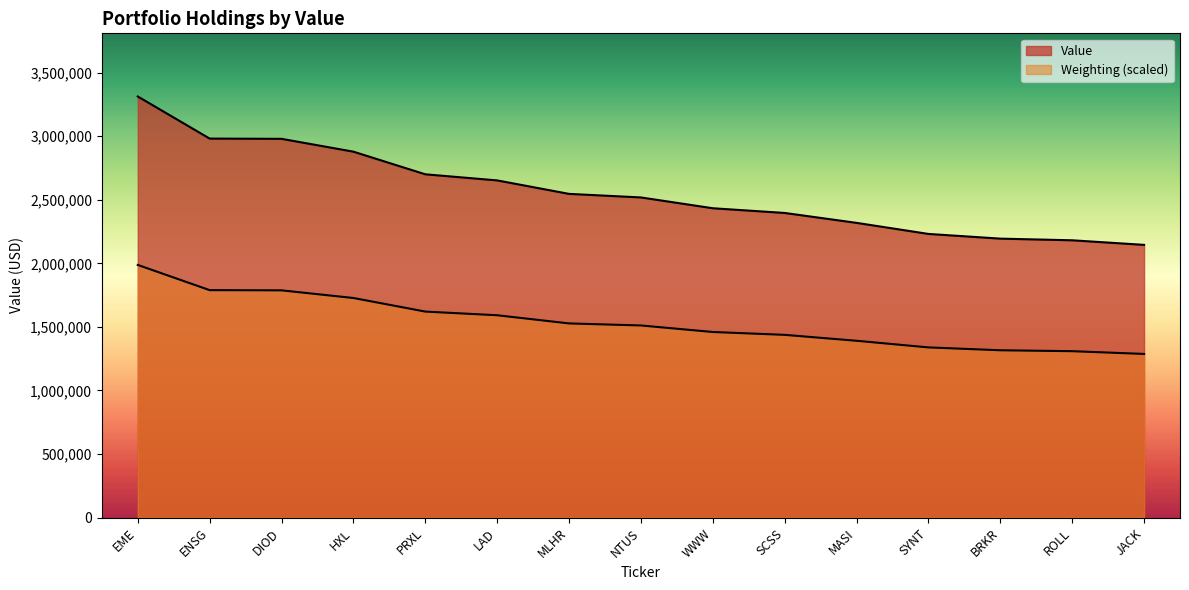

What is the difference between the second highest and minimum values?

836000